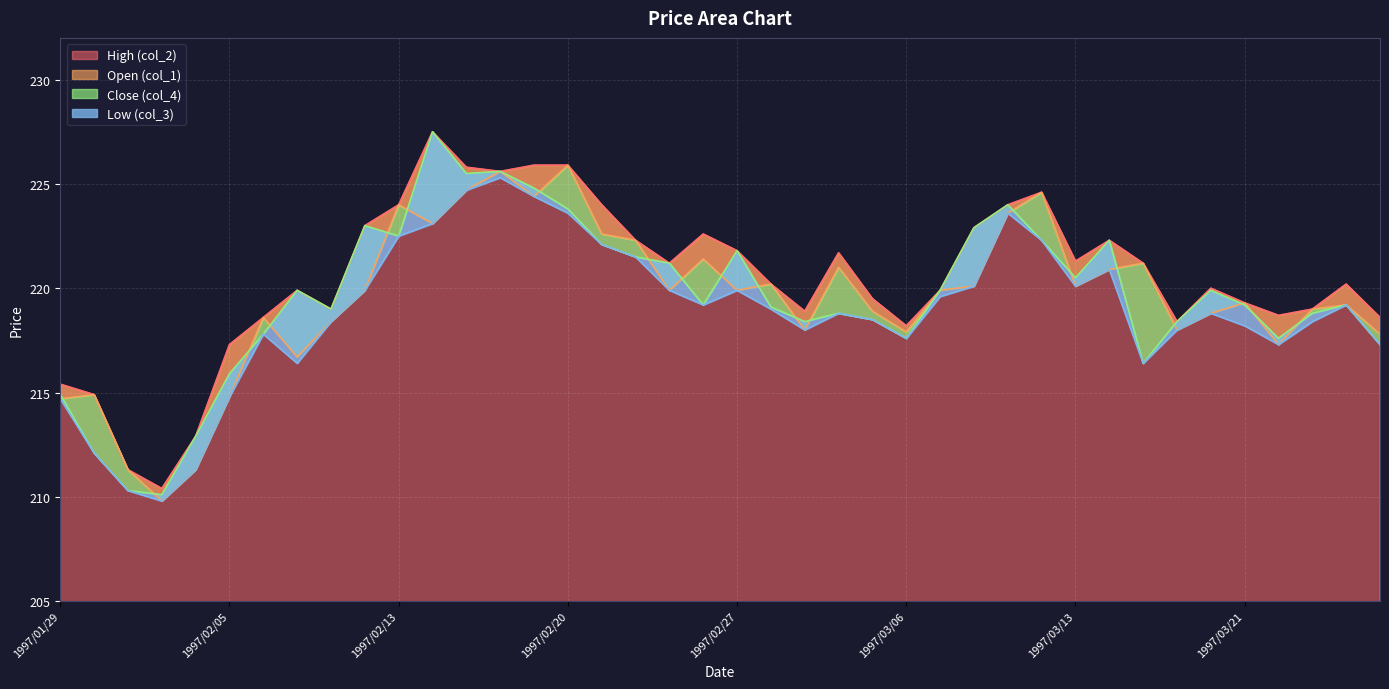

Count the number of data series in this chart.

4